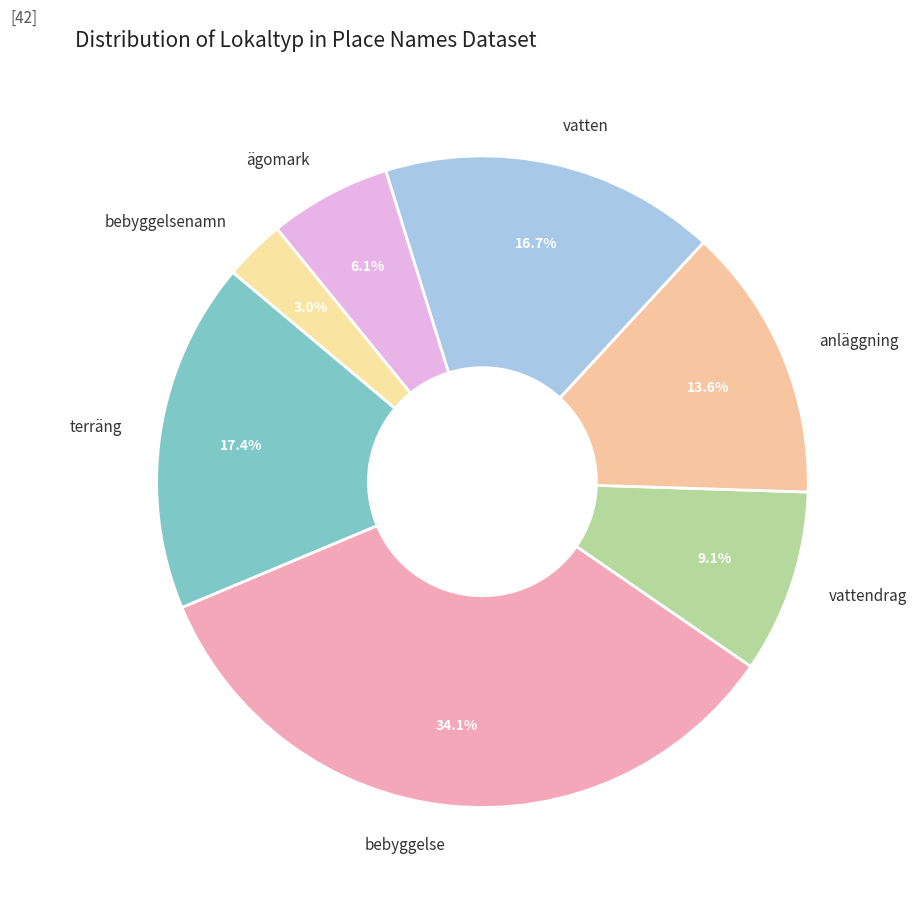

To the nearest percent, what is the average slice percentage?

14%